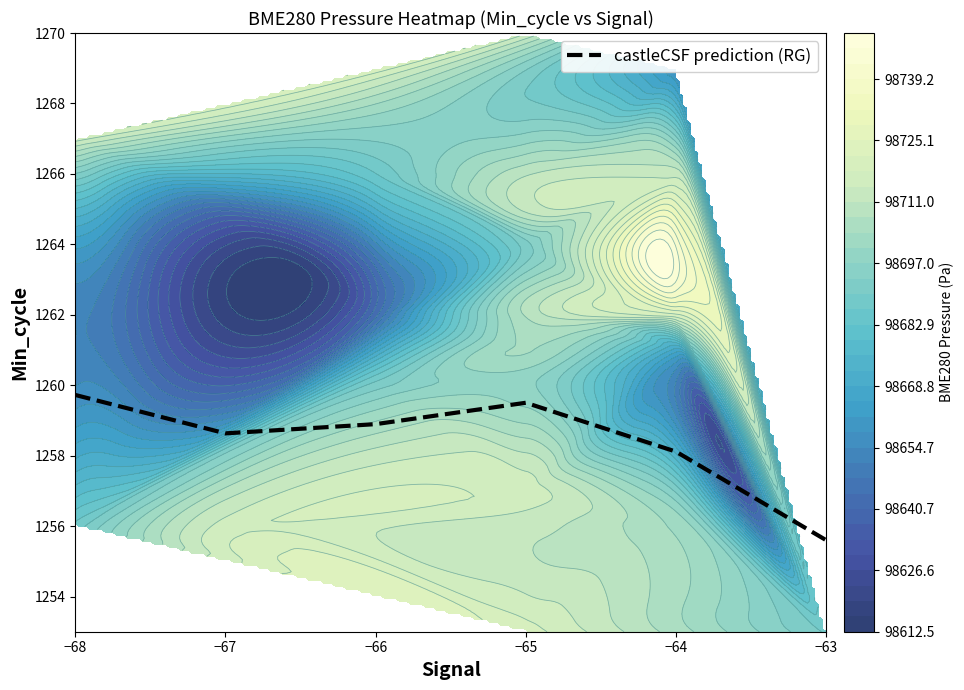

Rank the categories by value from lowest to highest.

−63, −64, −67, −66, −65, −68